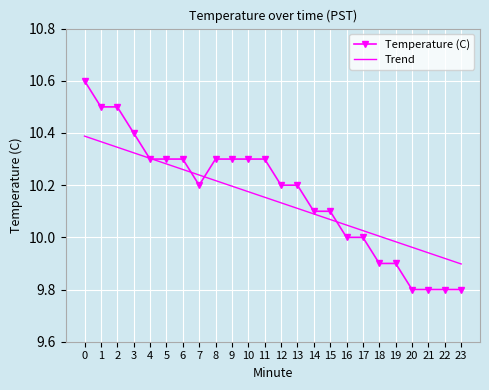

Is the value of Temperature (C) at 17 greater than the value of Trend at 3?

No